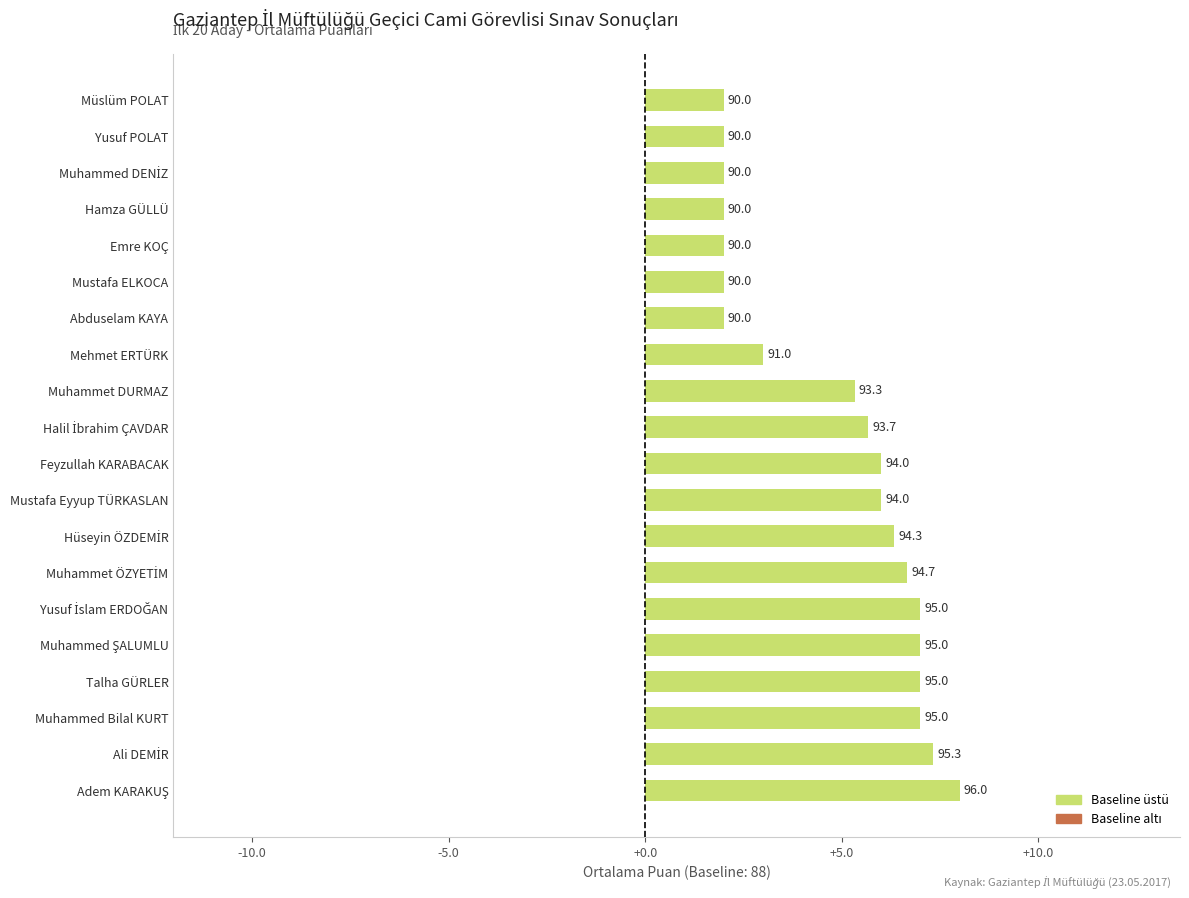

Does the chart contain any negative values?

No